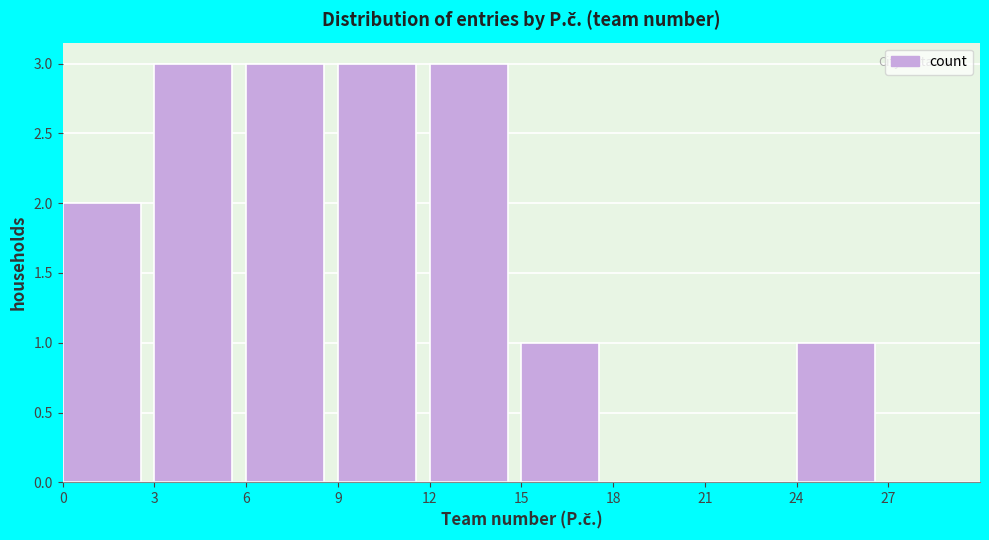

What is the height of the bar covering 6 to 9 on the x-axis? The values are not printed on the chart, so give them approximately, as read against the axis.

3